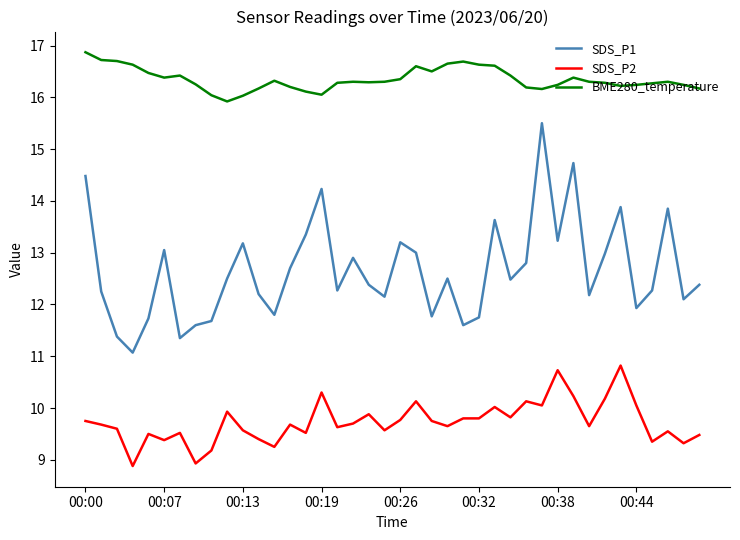

Which series has the largest total across all categories?

BME280_temperature